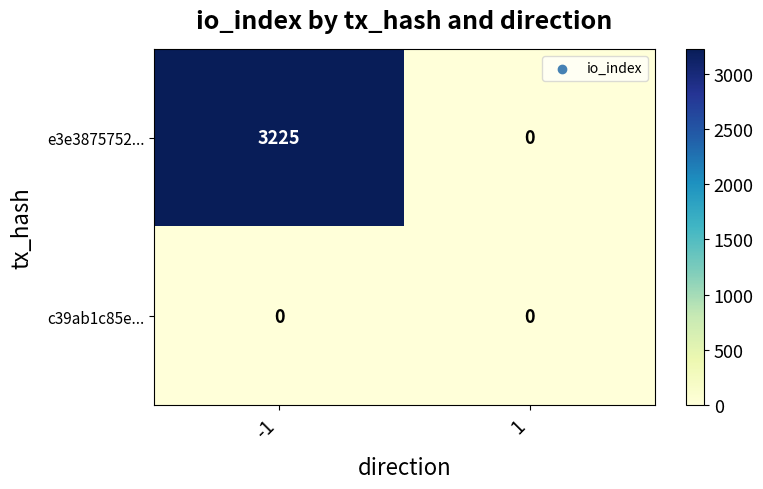

At which category is the sum across all series the highest?

-1